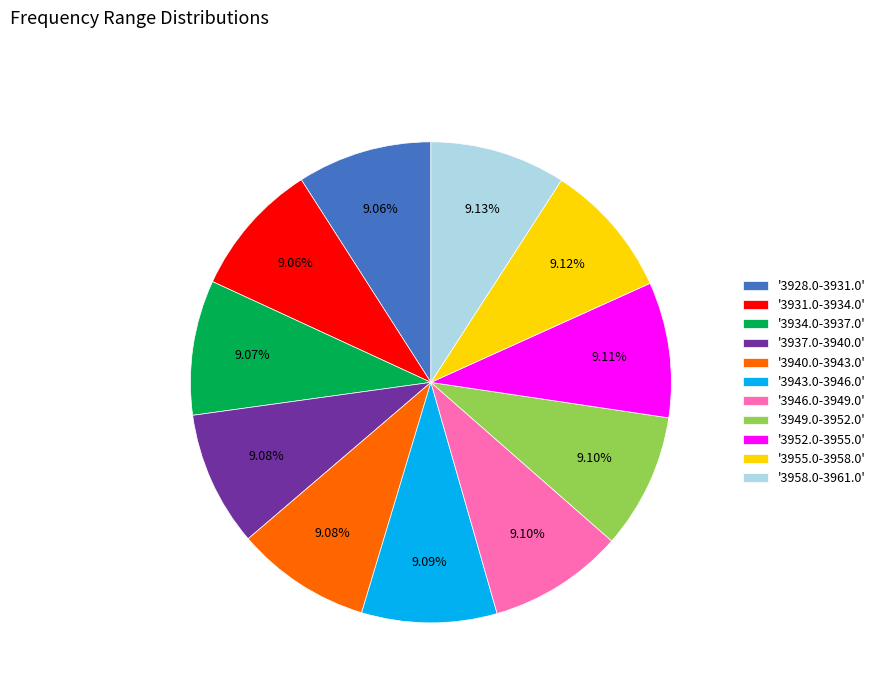

Does any single category account for the majority?

No